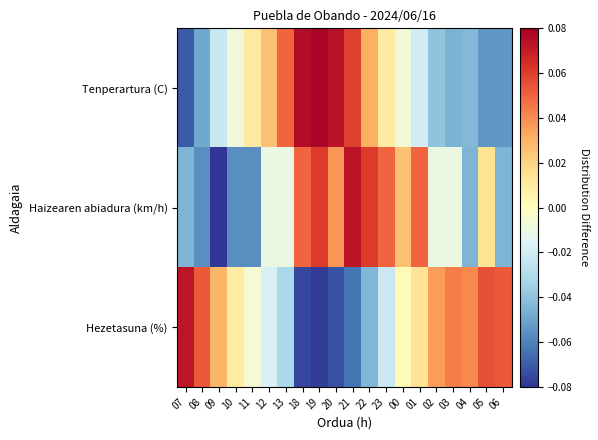

How many data points does each series have?

20